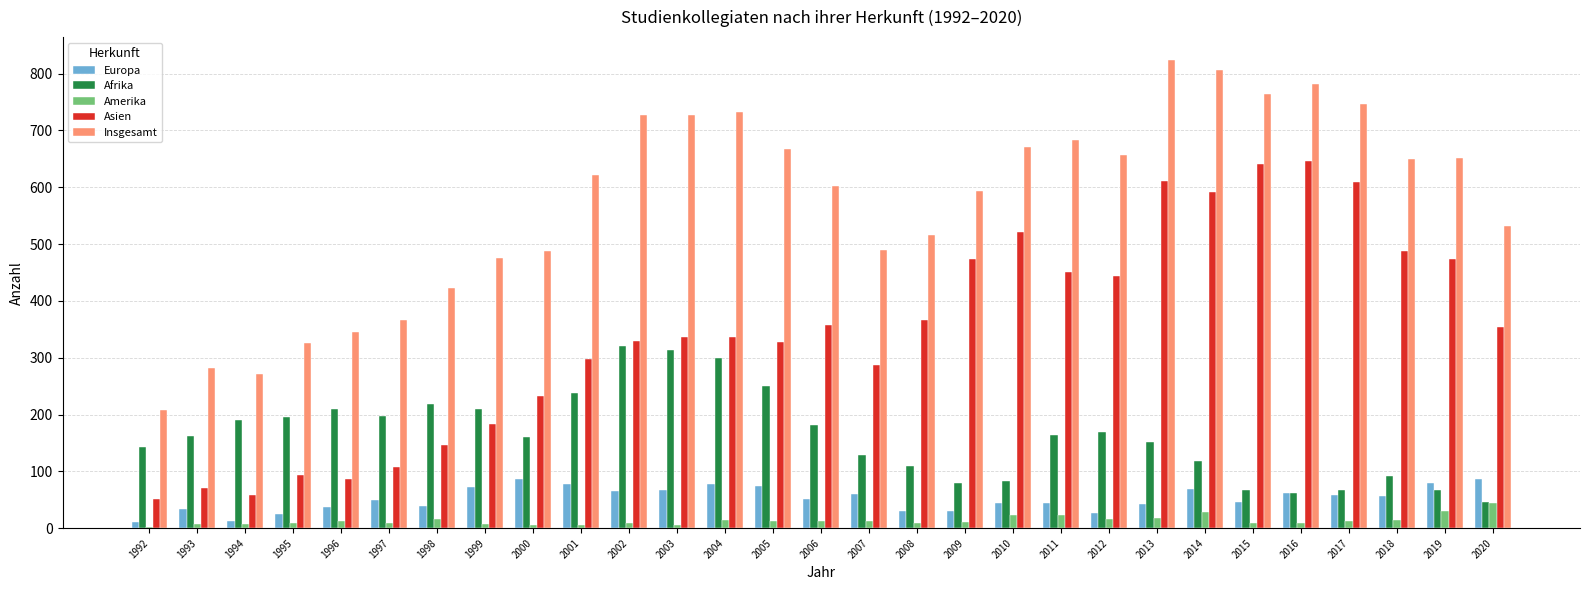

What is the total value across all series at 1999?

950